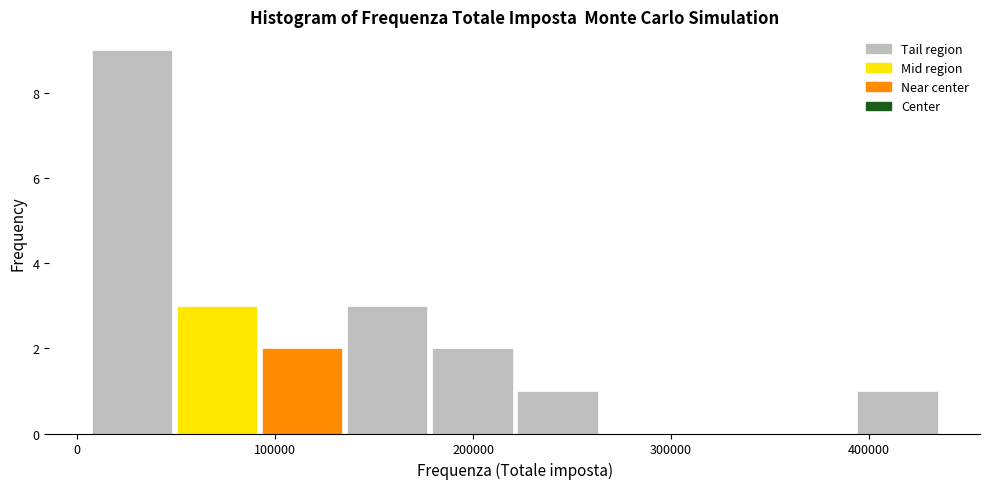

Reading left to right, list every bar in this chart as the range it spans on the x-axis followed by its height. Neither the bar edges nor the heights are printed on the chart, so give them approximately, as read against the axes.

10000 to 50000: 9
50000 to 90000: 3
90000 to 140000: 2
140000 to 180000: 3
180000 to 220000: 2
220000 to 260000: 1
260000 to 310000: 0
310000 to 350000: 0
350000 to 390000: 0
390000 to 440000: 1